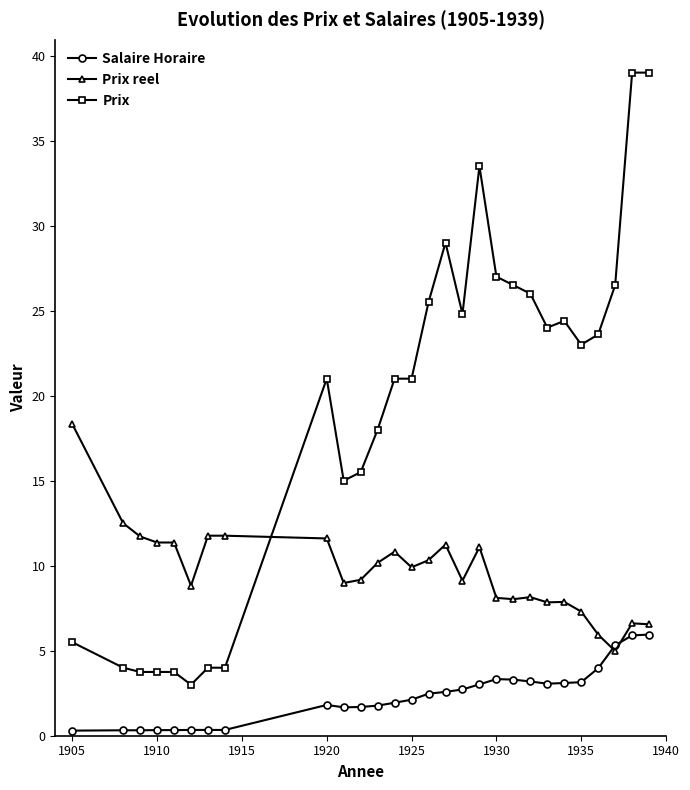

What is the maximum value shown in the chart?

39.0